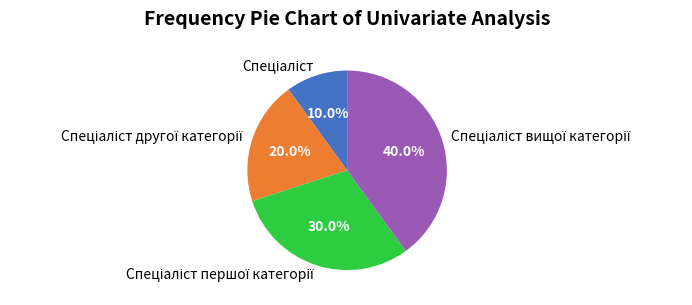

Is there a majority slice in this chart?

No